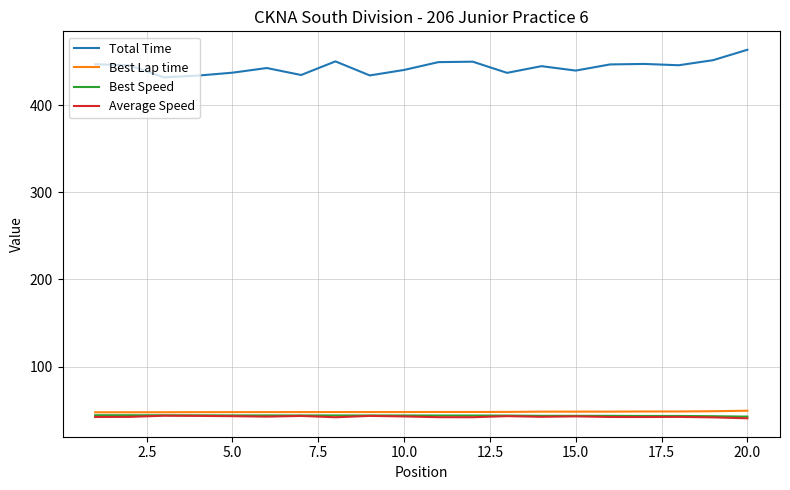

What is the average value of the Best Lap time series?

47.9